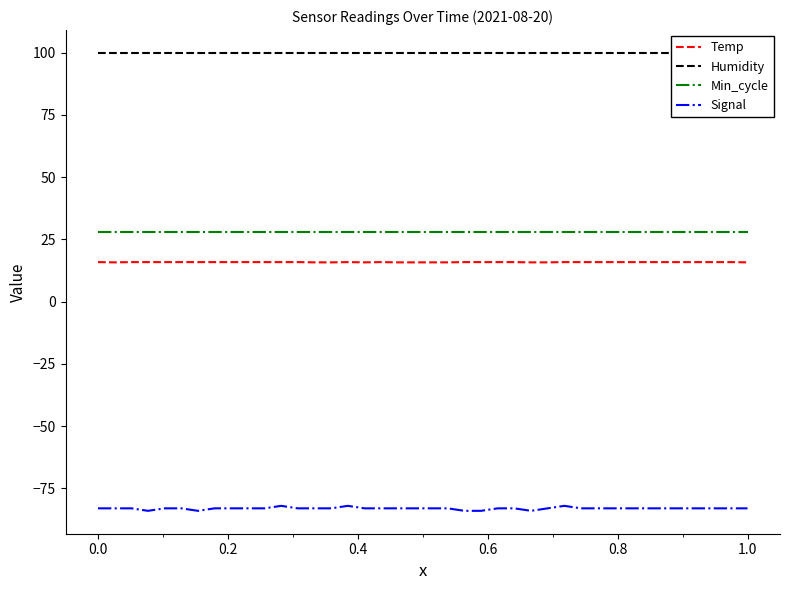

List the series in order of their peak value, highest first.

Humidity, Min_cycle, Temp, Signal